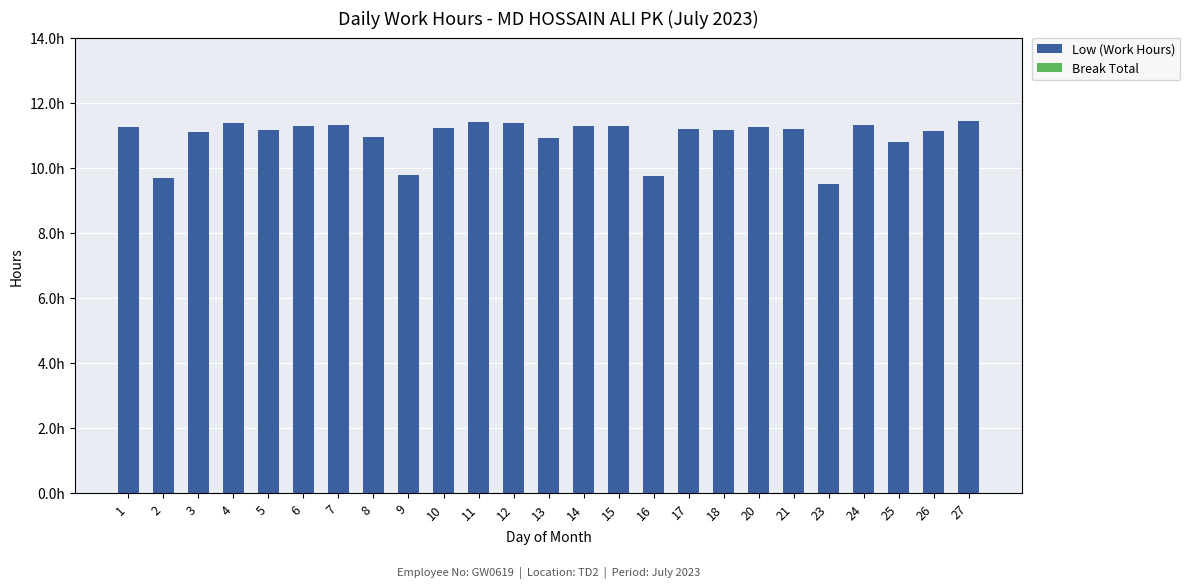

Does the chart contain stacked bars?

No